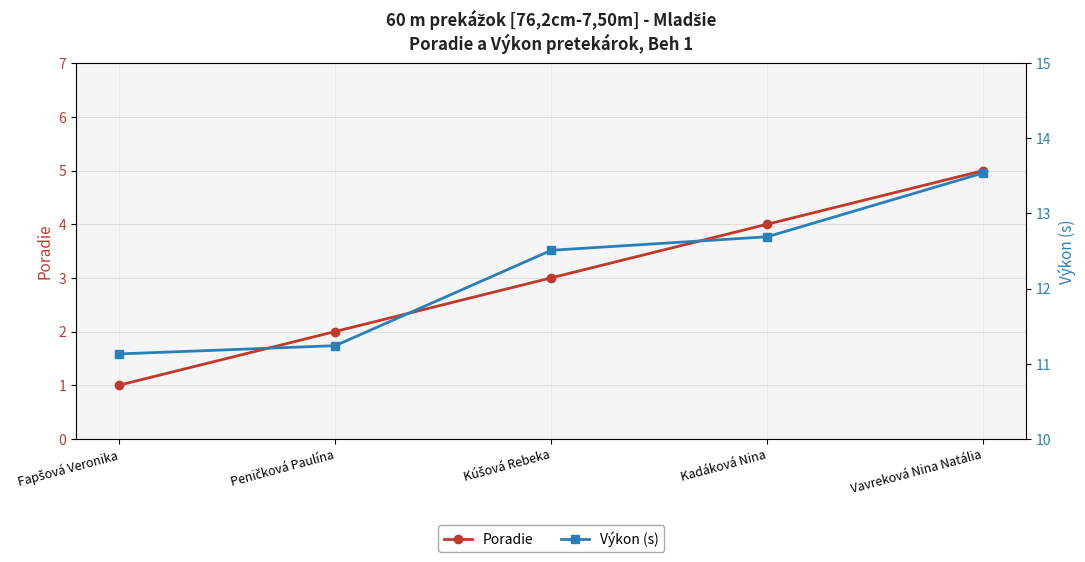

What is the label of the 4th point from the right?

Peničková Paulína